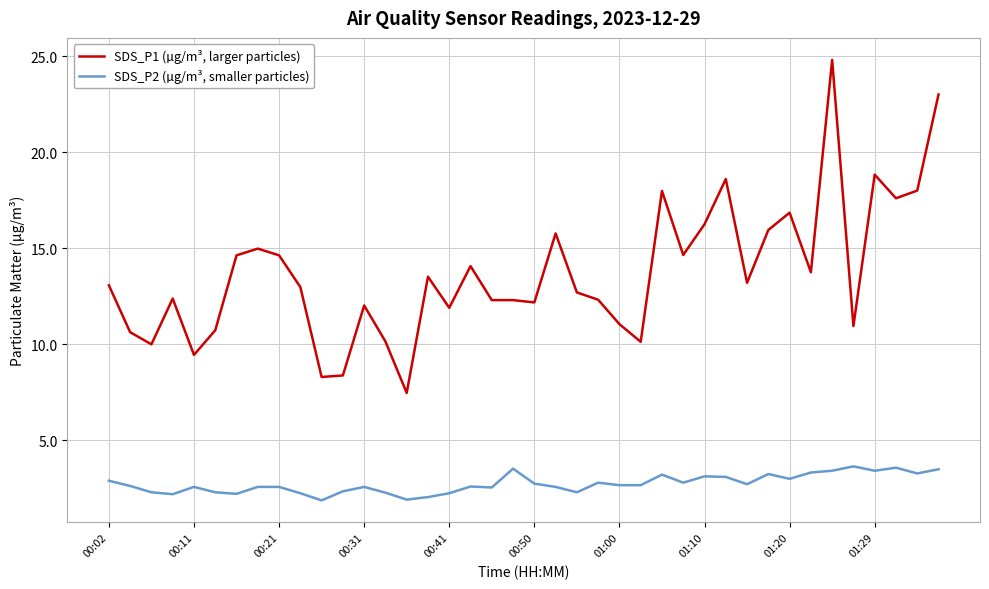

What is the maximum value shown in the chart?

24.8